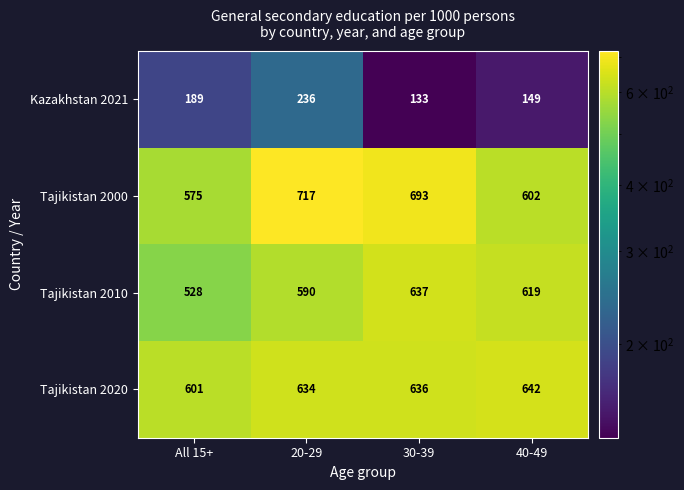

How many distinct data groups are displayed?

4